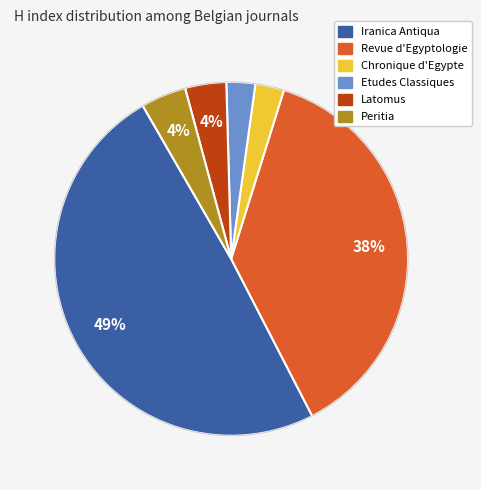

Do Peritia and Chronique d'Egypte together represent more than half of the pie?

No